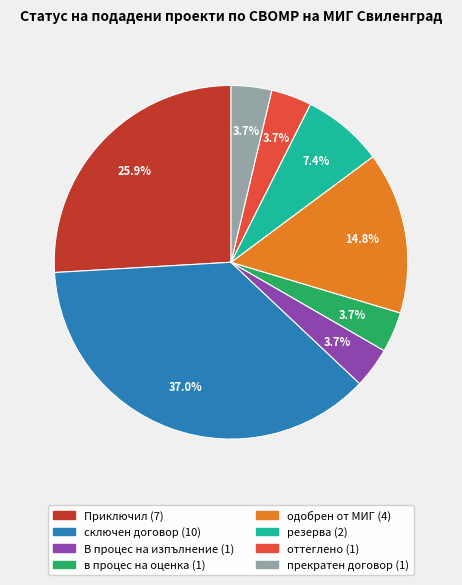

How much of the chart is everything except Приключил?

74.1%